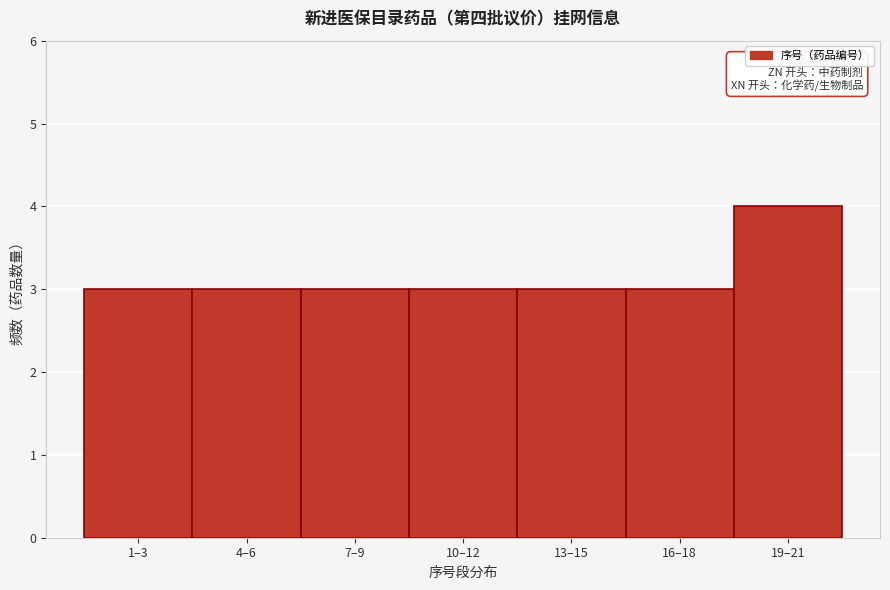

Reading left to right, transcribe all the data shown in this chart.

3	3	3	3	3	3	4